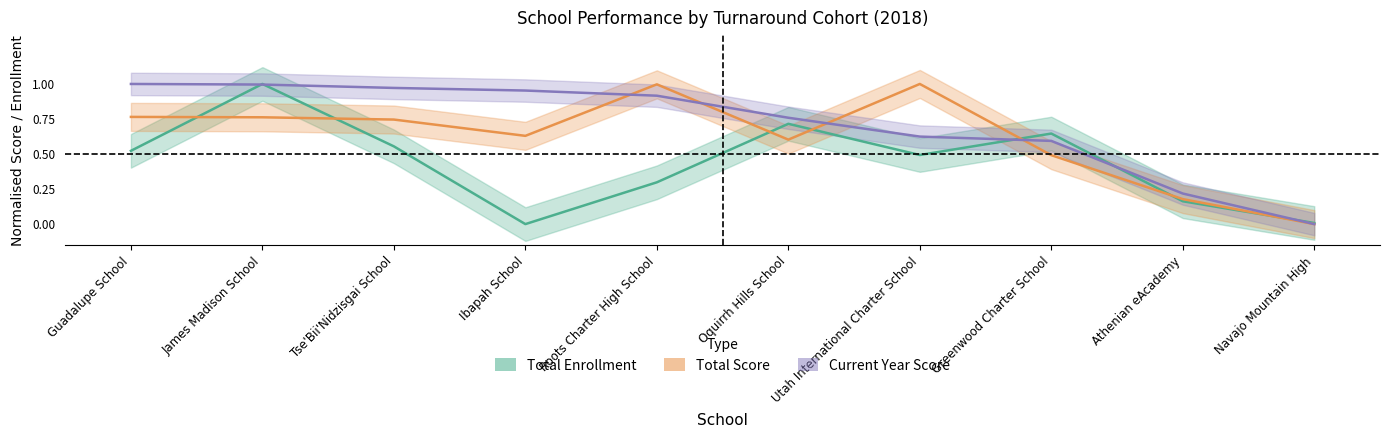

Rank the series at Ibapah School from highest to lowest value.

Current Year Score, Total Score, Total Enrollment